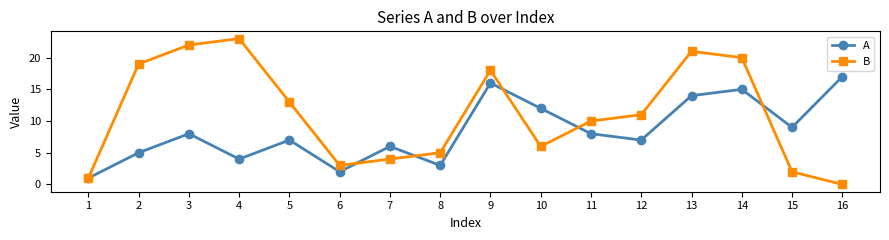

At 6, list the series in order from smallest to largest.

A, B